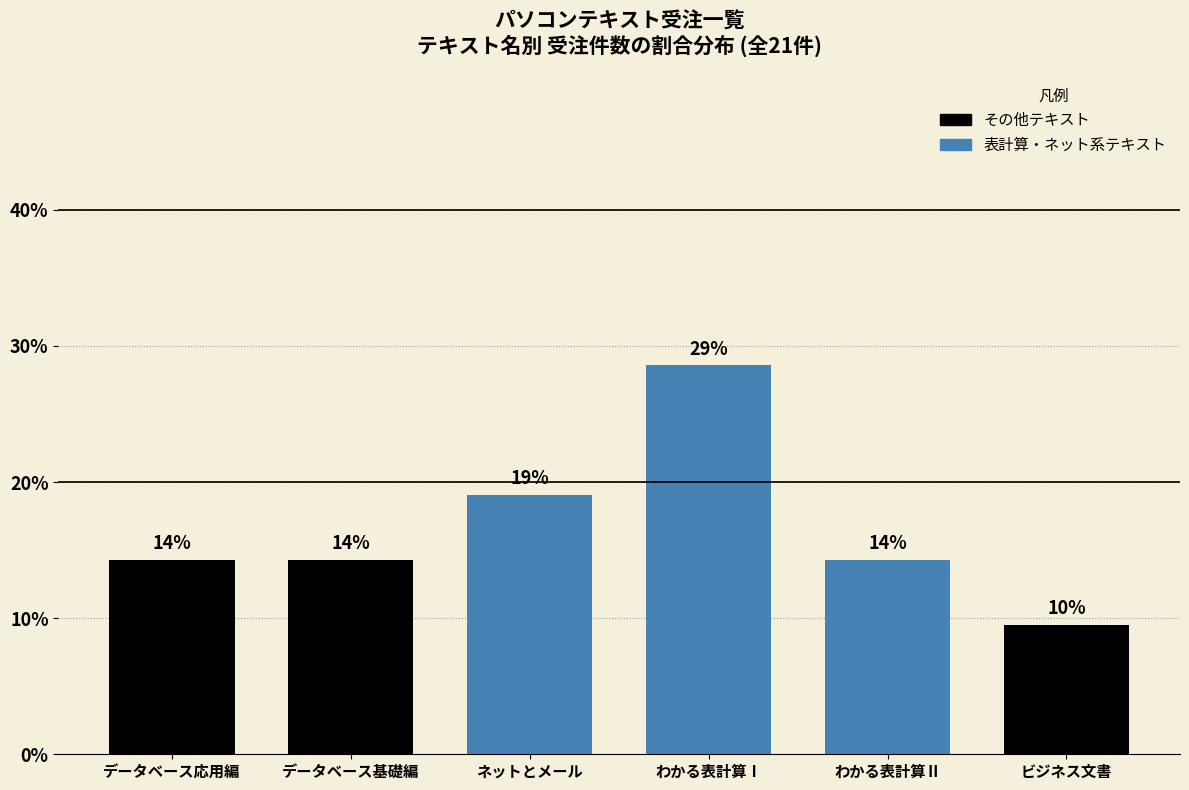

Does the chart contain any negative values?

No